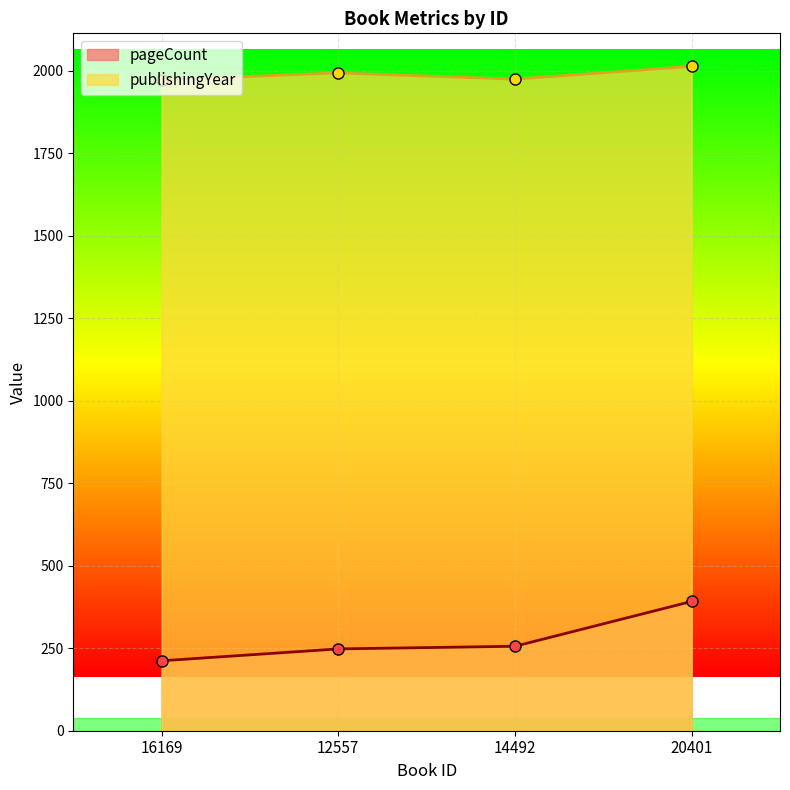

At 16169, list the series in order from largest to smallest.

publishingYear, pageCount